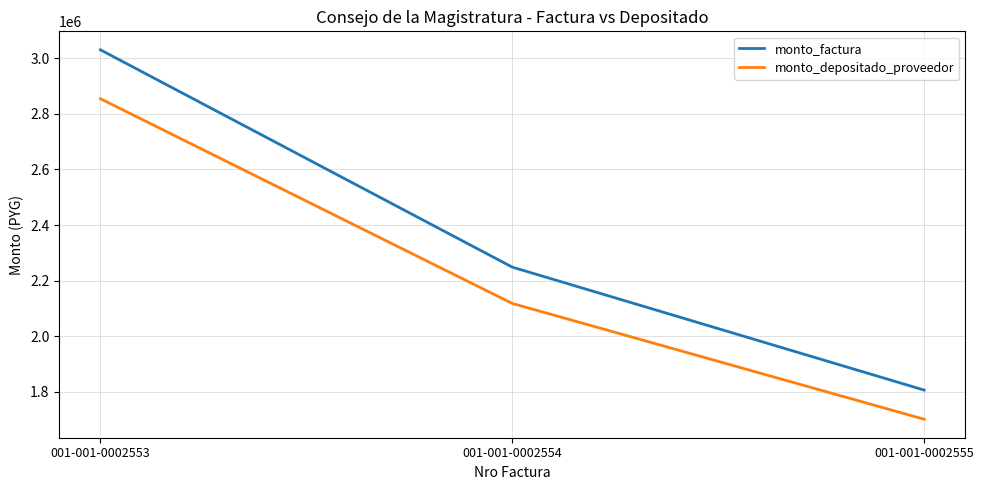

What is the minimum value shown in the chart?

1701548